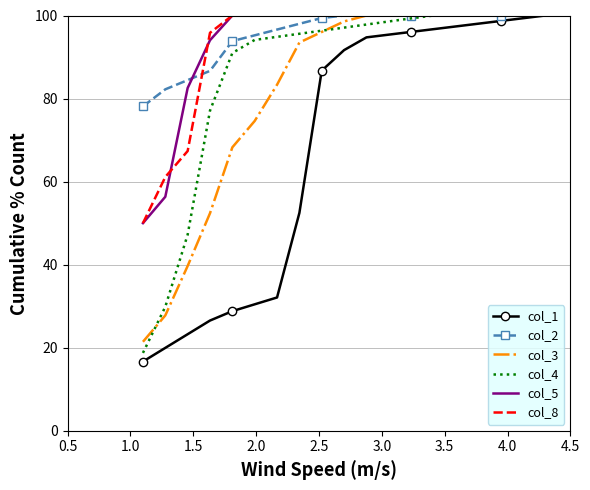

Reading right to left, list all the values displayed in this chart.

col_1: 100.0	99.3	98.7	98.0	97.4	96.7	96.0	95.4	94.7	91.7	86.7	52.5	32.1	30.5	28.8	26.5	23.3	20.0	16.7
col_2: 100.0	100.0	100.0	100.0	100.0	100.0	100.0	100.0	100.0	100.0	99.4	98.0	96.6	95.2	93.8	86.7	84.4	82.2	78.1
col_3: 100.0	100.0	100.0	100.0	100.0	100.0	100.0	100.0	100.0	98.6	96.0	93.5	83.3	74.6	68.3	52.4	39.7	27.8	21.4
col_4: 100.0	100.0	100.0	100.0	100.0	100.0	99.3	98.6	97.8	97.1	96.3	95.6	94.9	94.1	91.0	77.1	47.2	29.9	18.8
col_5: 100.0	100.0	100.0	100.0	100.0	100.0	100.0	100.0	100.0	100.0	100.0	100.0	100.0	100.0	100.0	94.0	82.5	56.3	50.0
col_8: 100.0	100.0	100.0	100.0	100.0	100.0	100.0	100.0	100.0	100.0	100.0	100.0	100.0	100.0	100.0	95.8	67.4	61.1	50.0